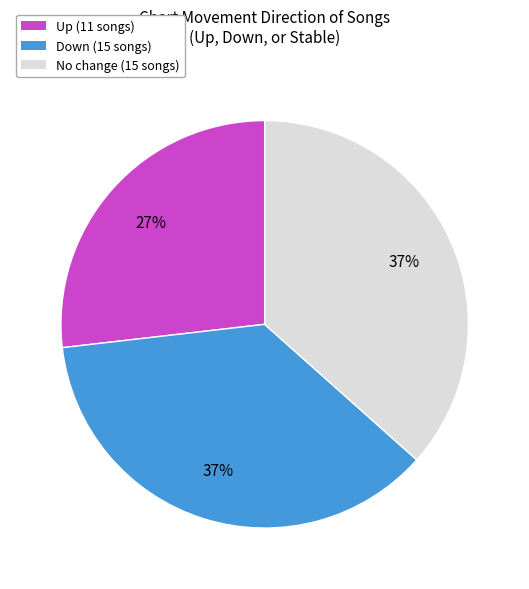

Do Up (11 songs) and No change (15 songs) together represent more than half of the pie?

Yes